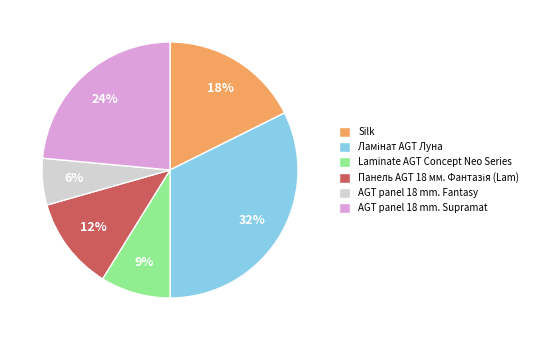

Which slice is the smallest?

AGT panel 18 mm. Fantasy